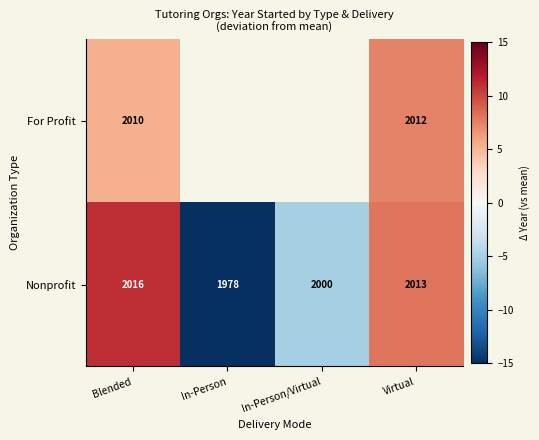

At how many categories does at least one series exceed -18?

3